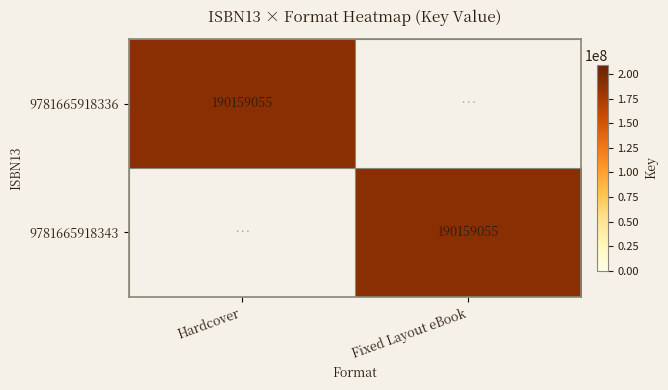

The value of 9781665918343 at Fixed Layout eBook is 190159055. True or false?

True